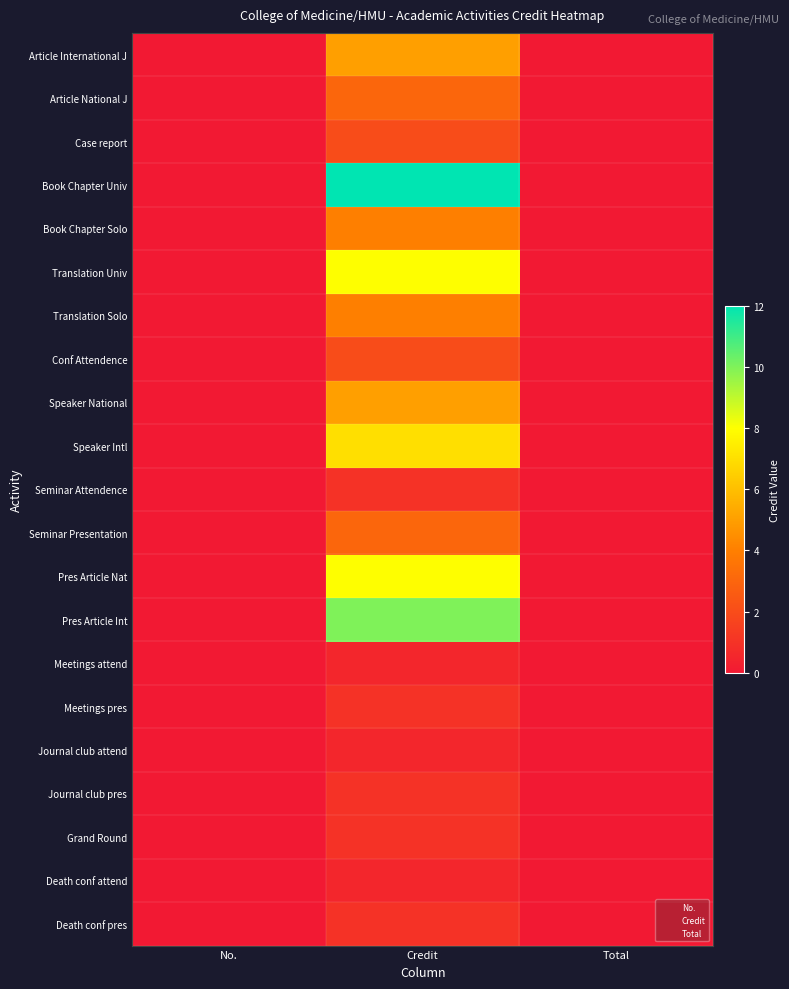

The Translation Univ series shows 4.1 at No.. True or false?

False